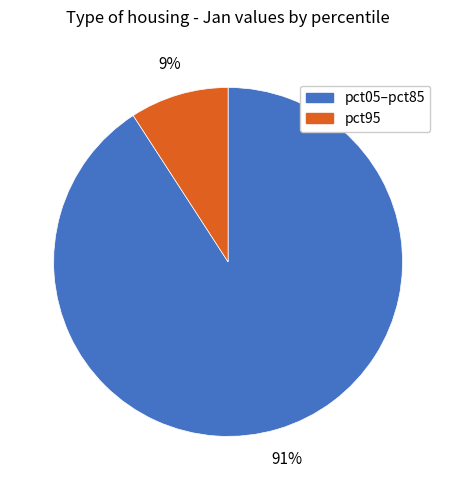

Does any single category account for the majority?

Yes